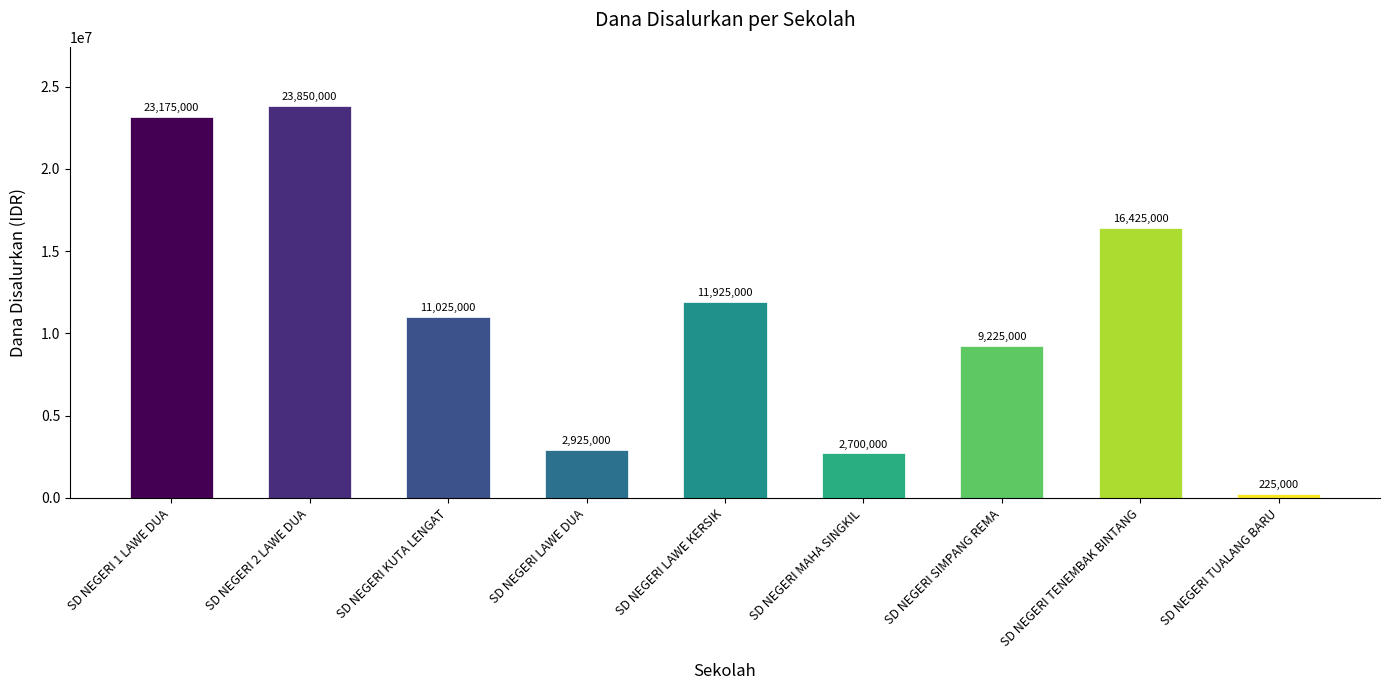

The chart shows a value of 13339843 at SD NEGERI SIMPANG REMA. True or false?

False